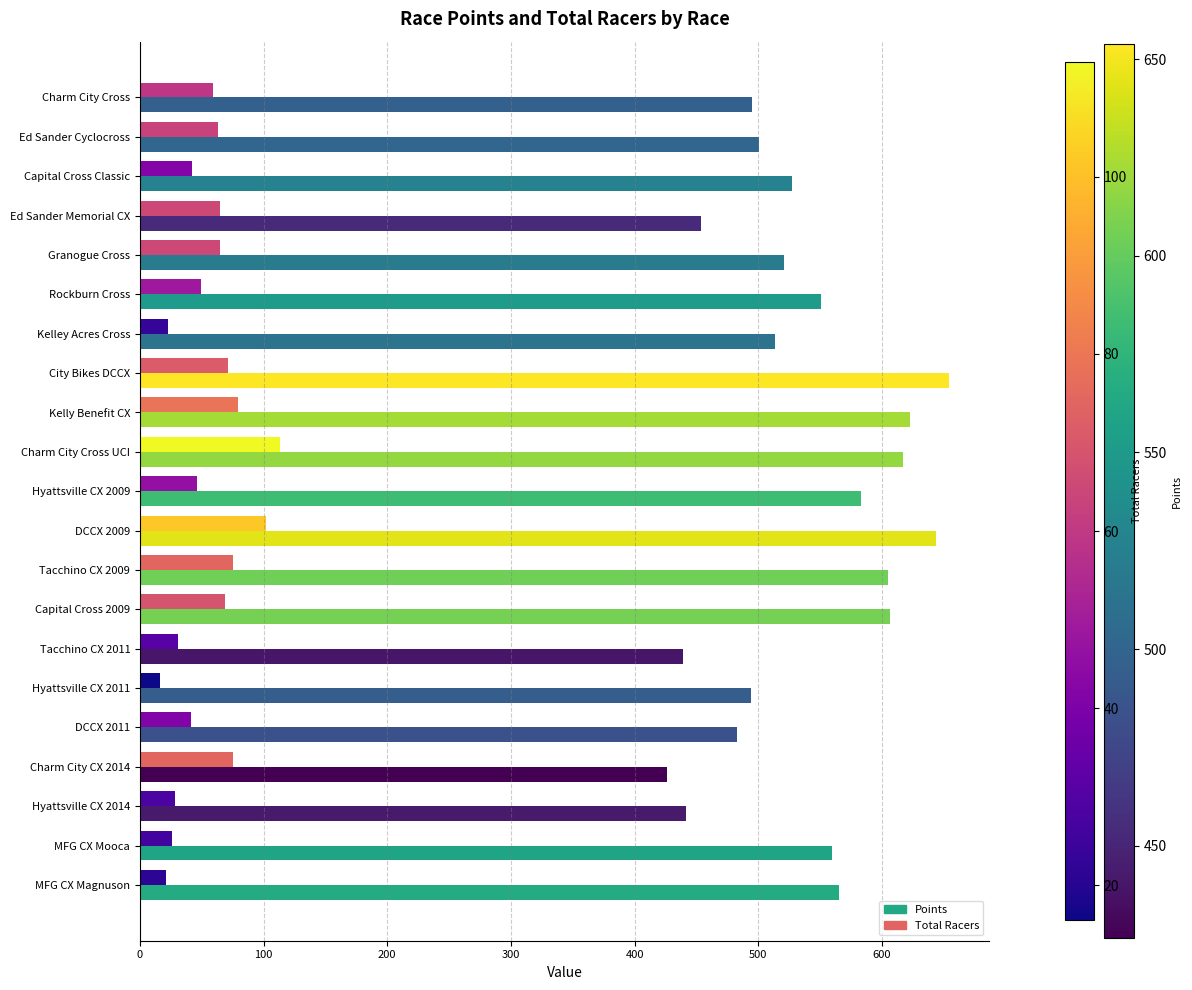

Which series changed the most between Granogue Cross and Charm City Cross UCI?

Points